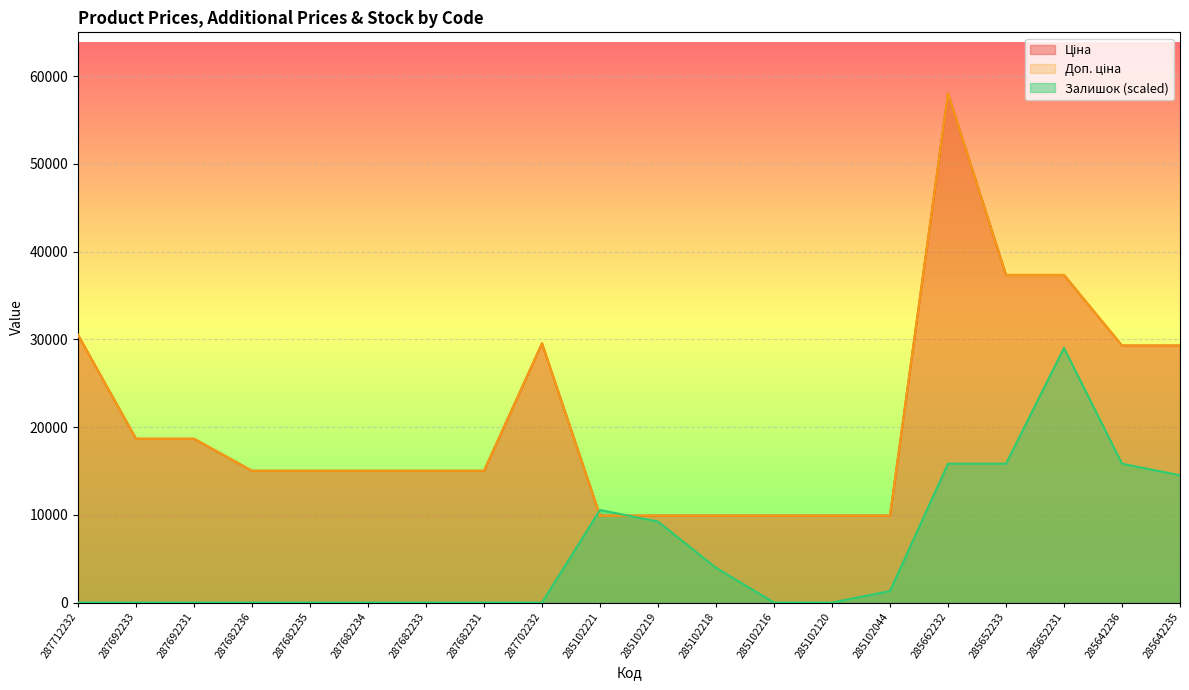

How many categories are shown in the chart?

20